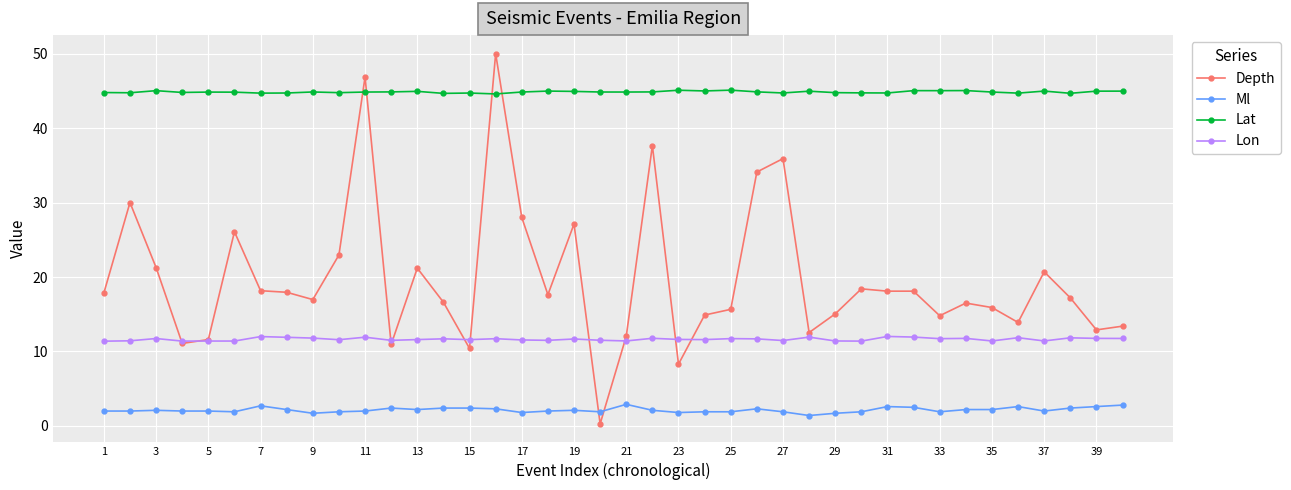

Does the chart have visible grid lines?

Yes